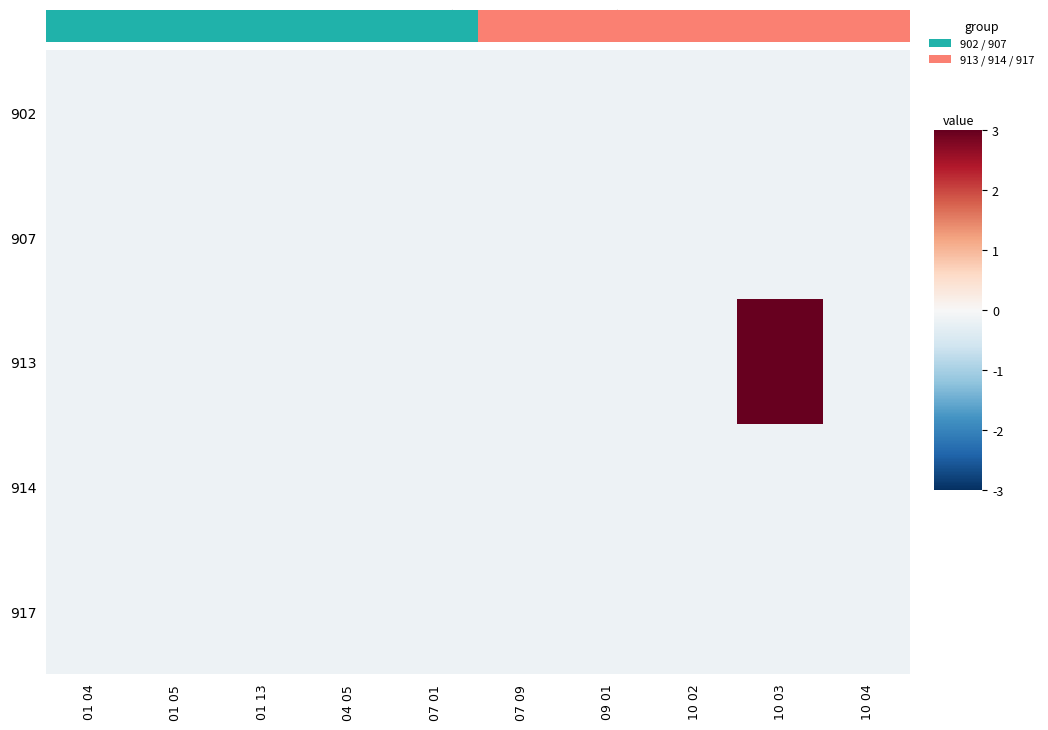

At which label does row_4 reach its peak?

01 04